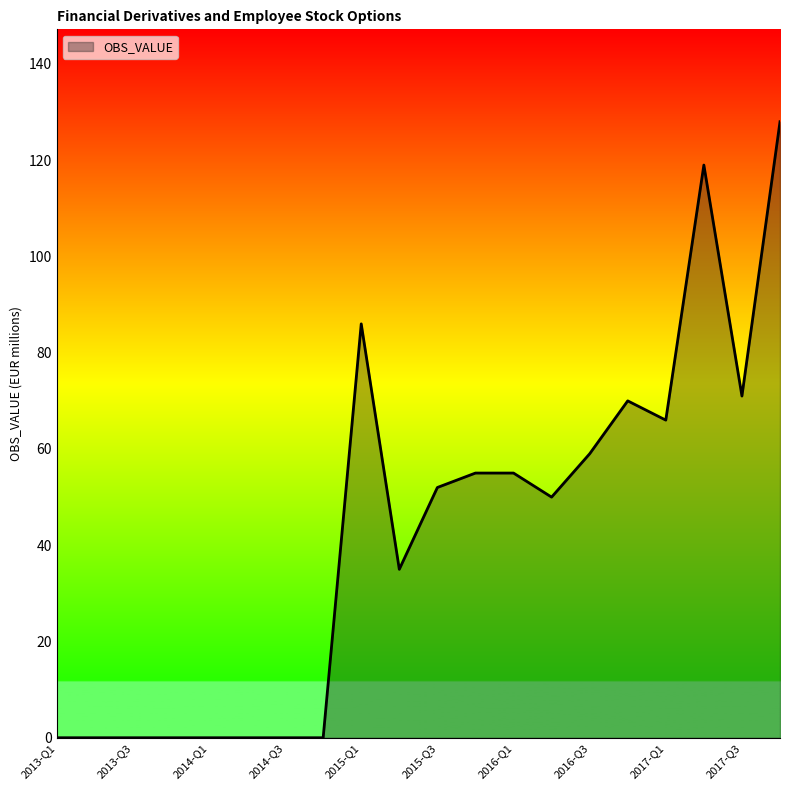

What is the difference between the maximum and minimum values?

128